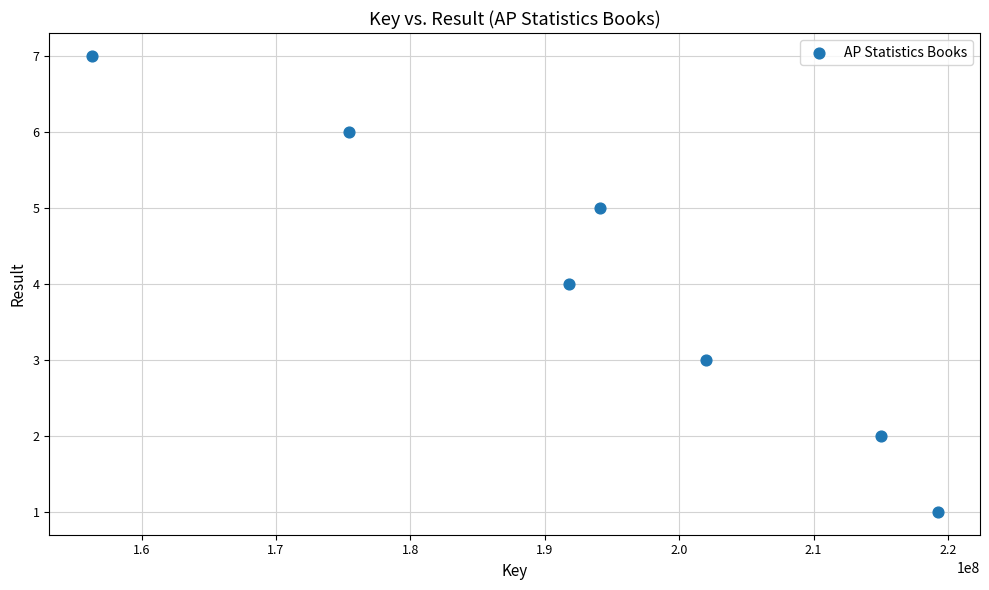

What is the average Y value?

4